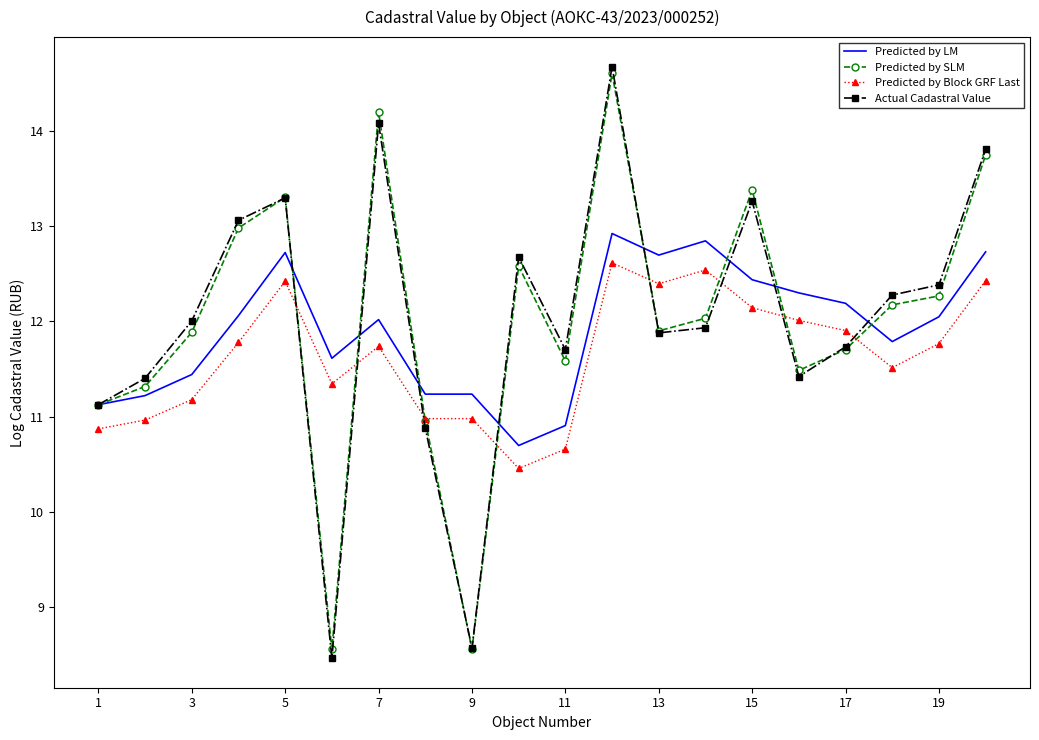

What is the difference between the maximum and minimum values in the Actual Cadastral Value series?

6.2